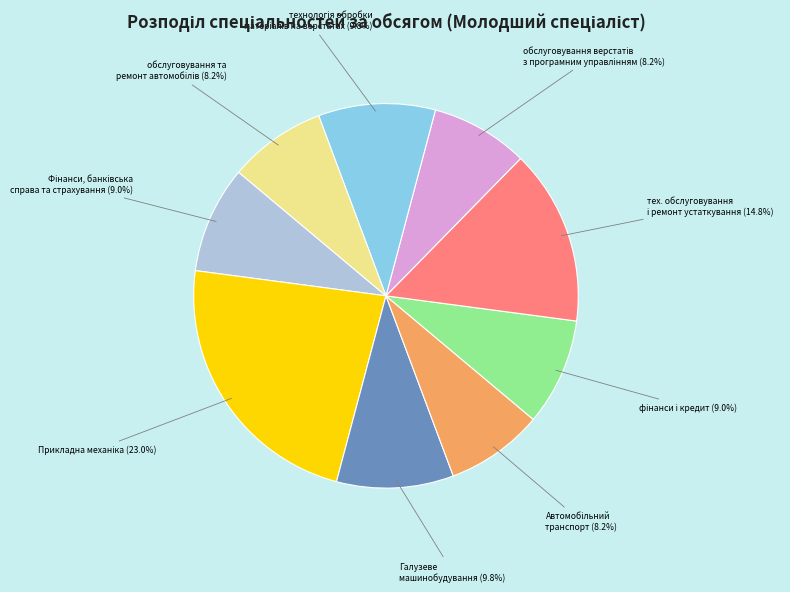

Is there any slice that represents more than half of the pie?

No